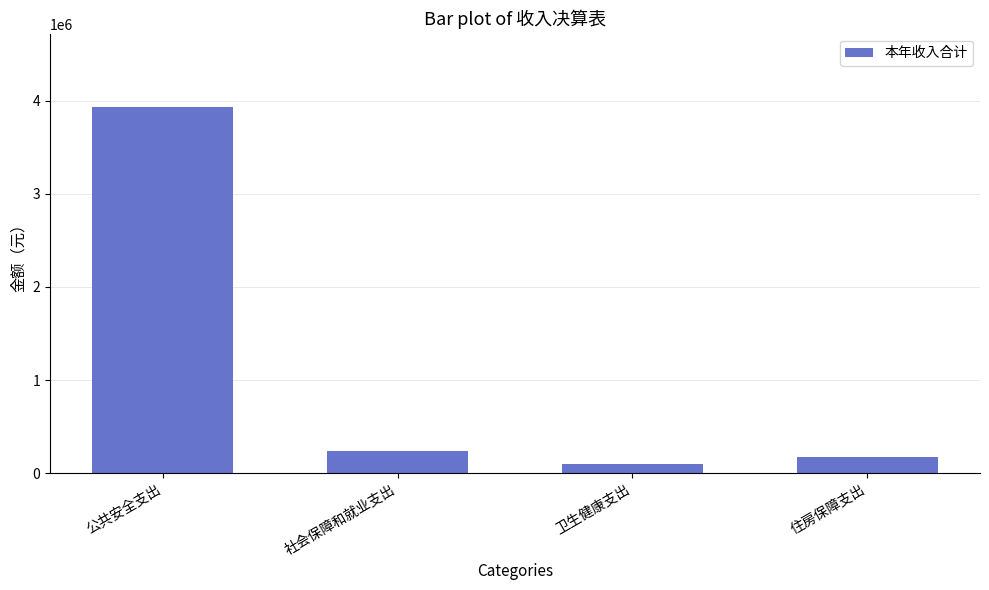

At which category does the chart reach its minimum across all series?

卫生健康支出